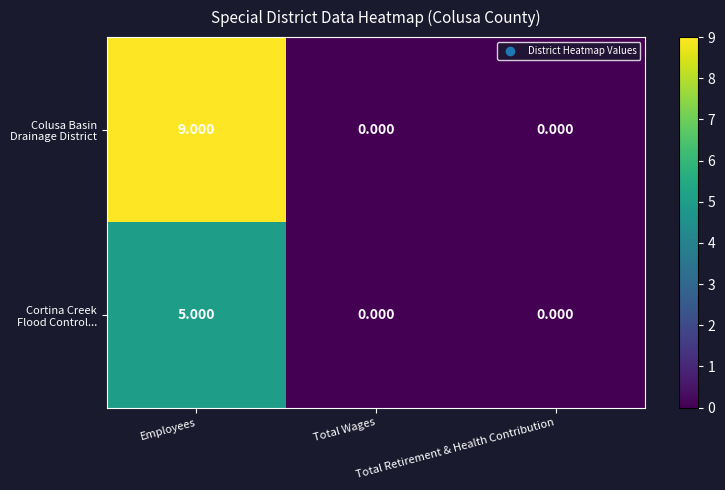

How many distinct data groups are displayed?

2